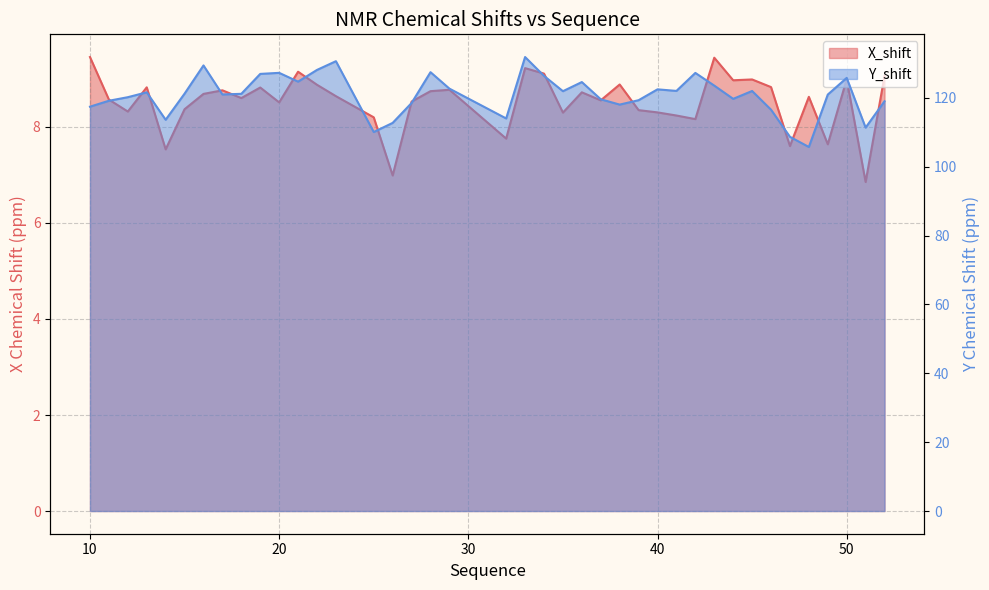

In Y_shift, how many points are lower than both neighbors (excluding endpoints)?

11